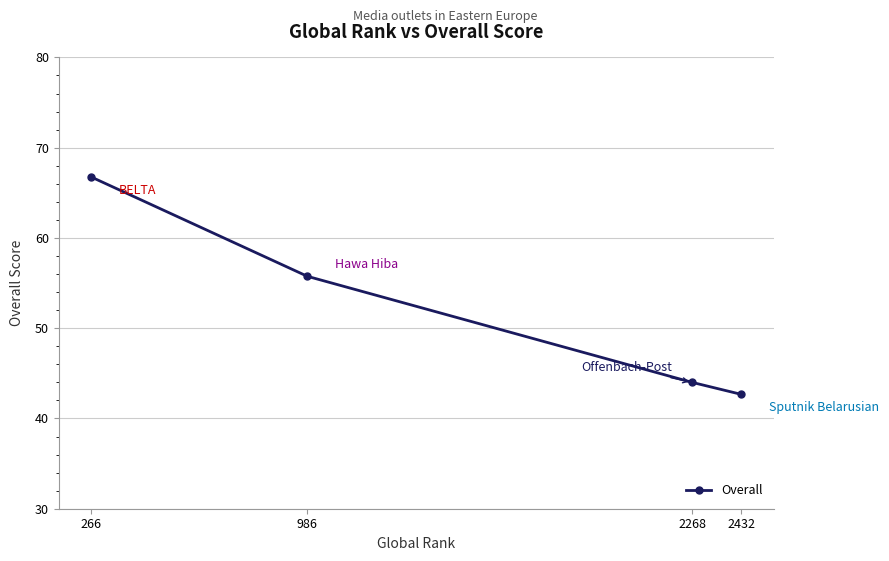

List the labels in order of value, largest first.

266, 986, 2268, 2432